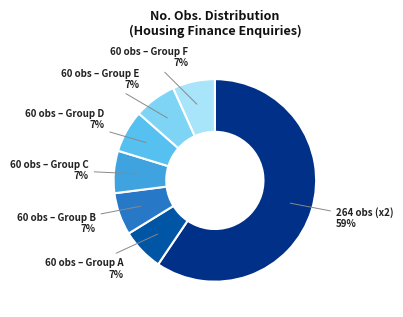

How many segments does this pie chart have?

7